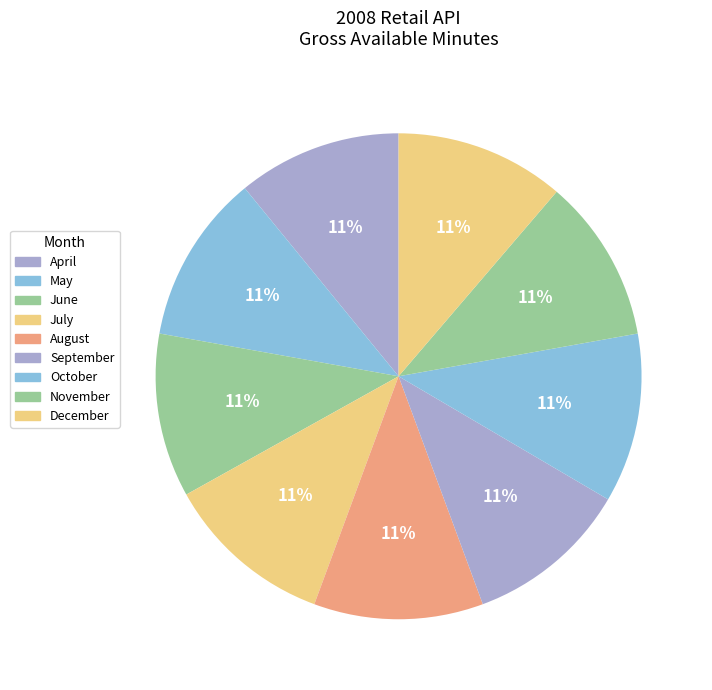

How many slices are in this pie chart?

9